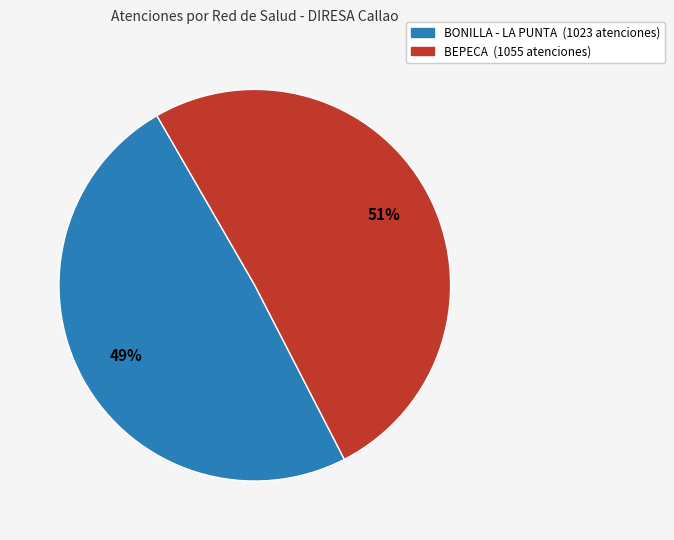

Is there a majority slice in this chart?

Yes